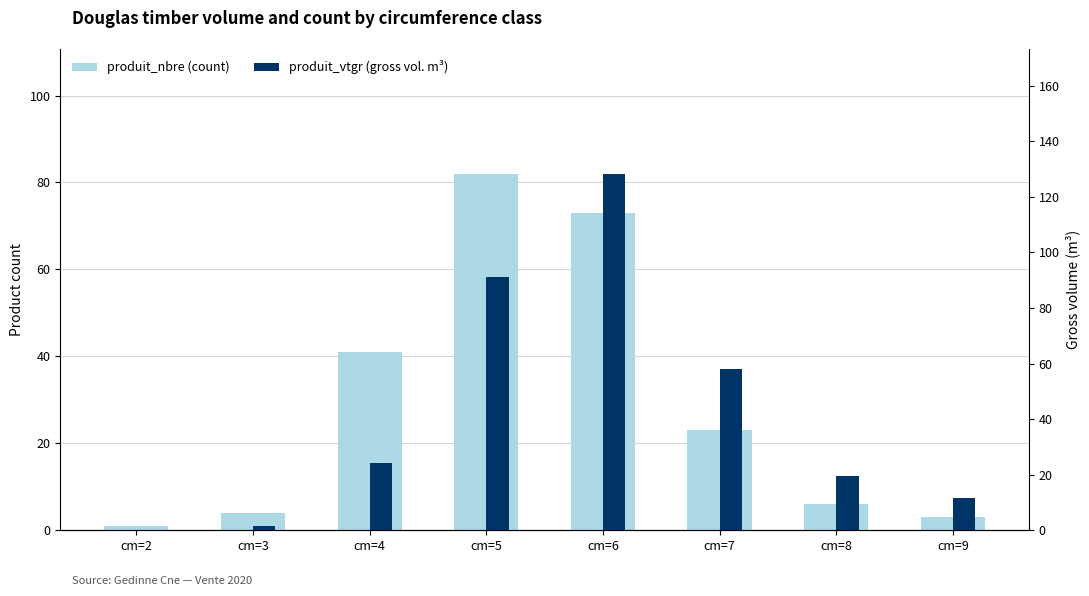

At how many categories does at least one series exceed 81?

2